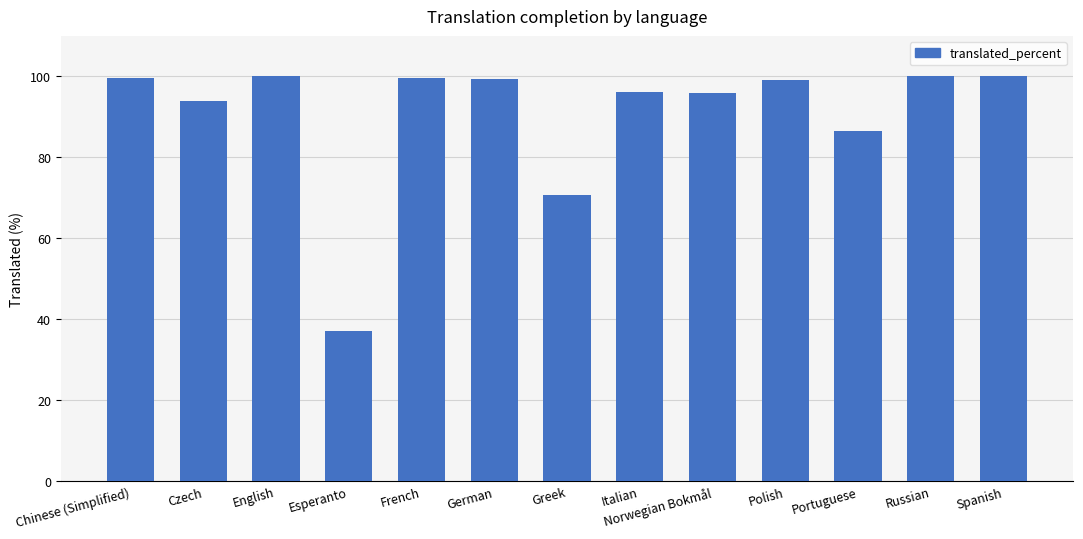

What is the sum of the values at Spanish and French?

199.6